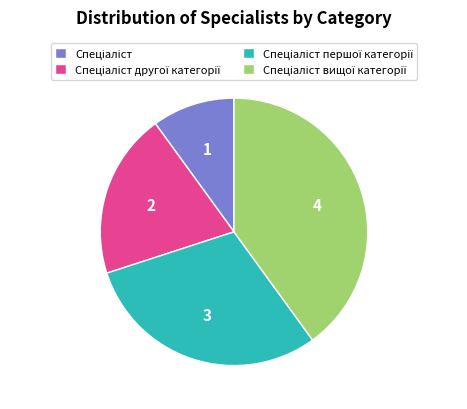

Is there a majority slice in this chart?

No